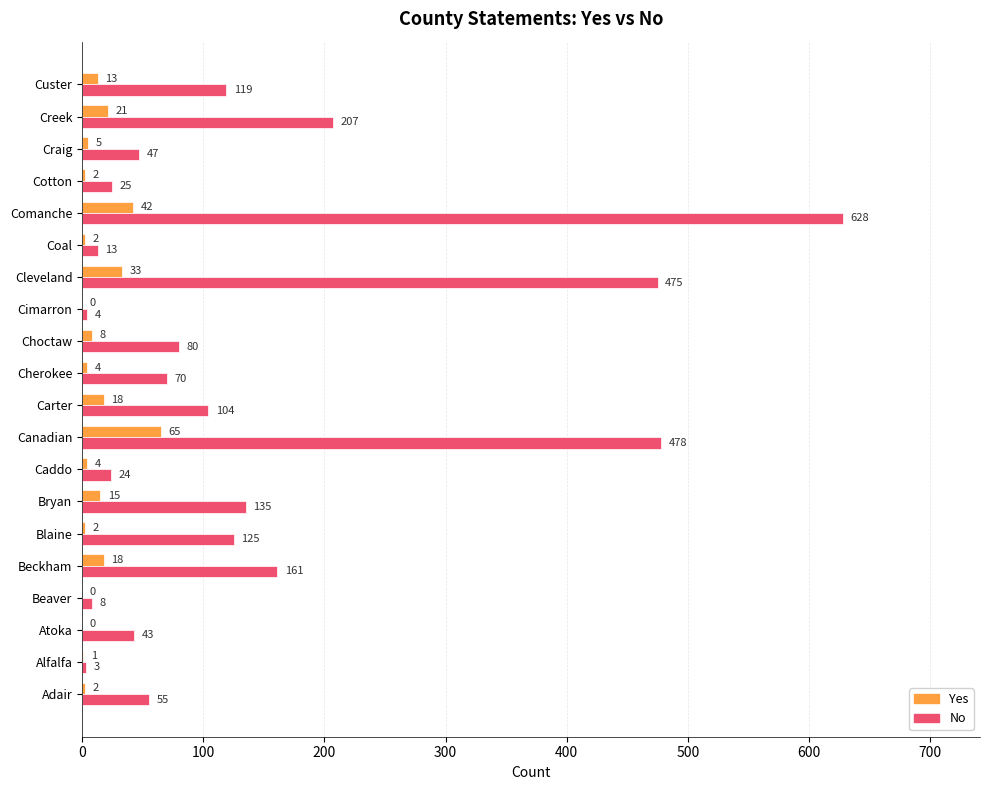

How many distinct data groups are displayed?

2